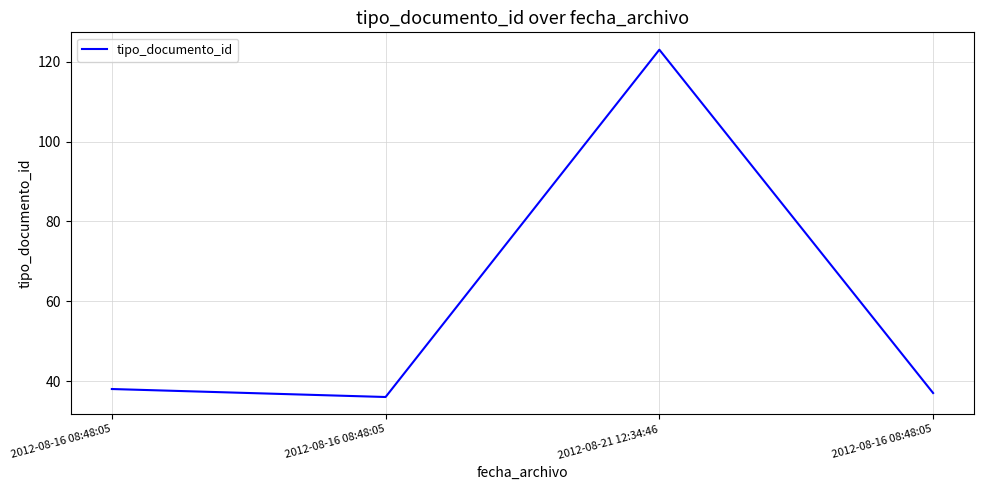

How many distinct data groups are displayed?

1